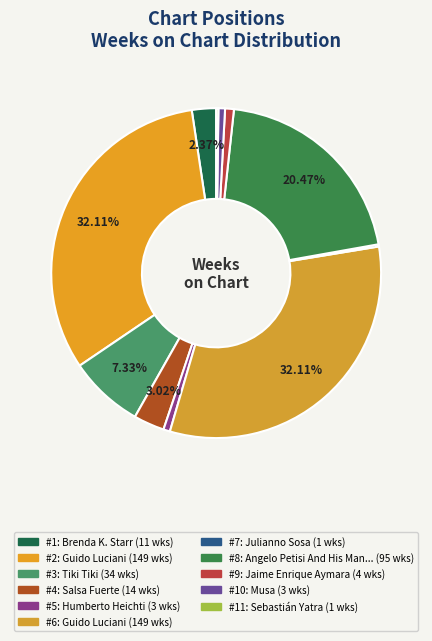

Is there any slice that represents more than half of the pie?

No